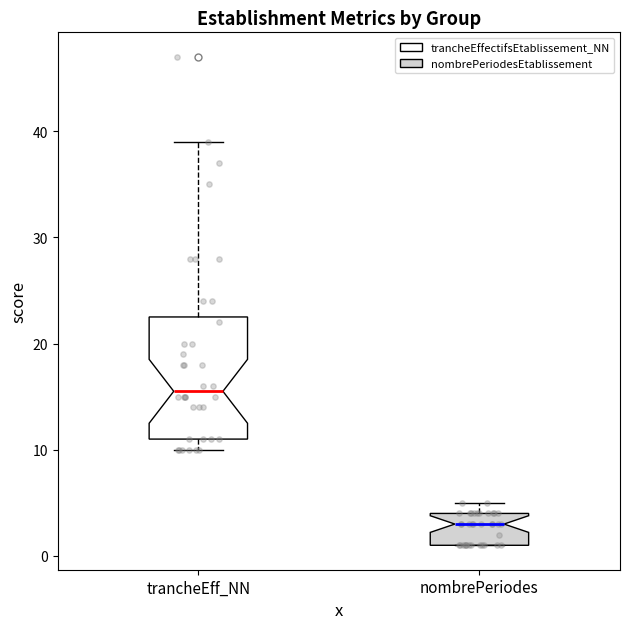

Comparing the boxes themselves (not the whiskers), which one is the tallest?

trancheEff_NN